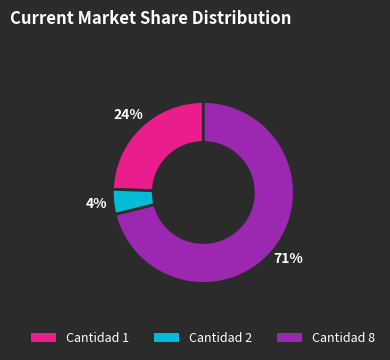

Does any single category account for the majority?

Yes